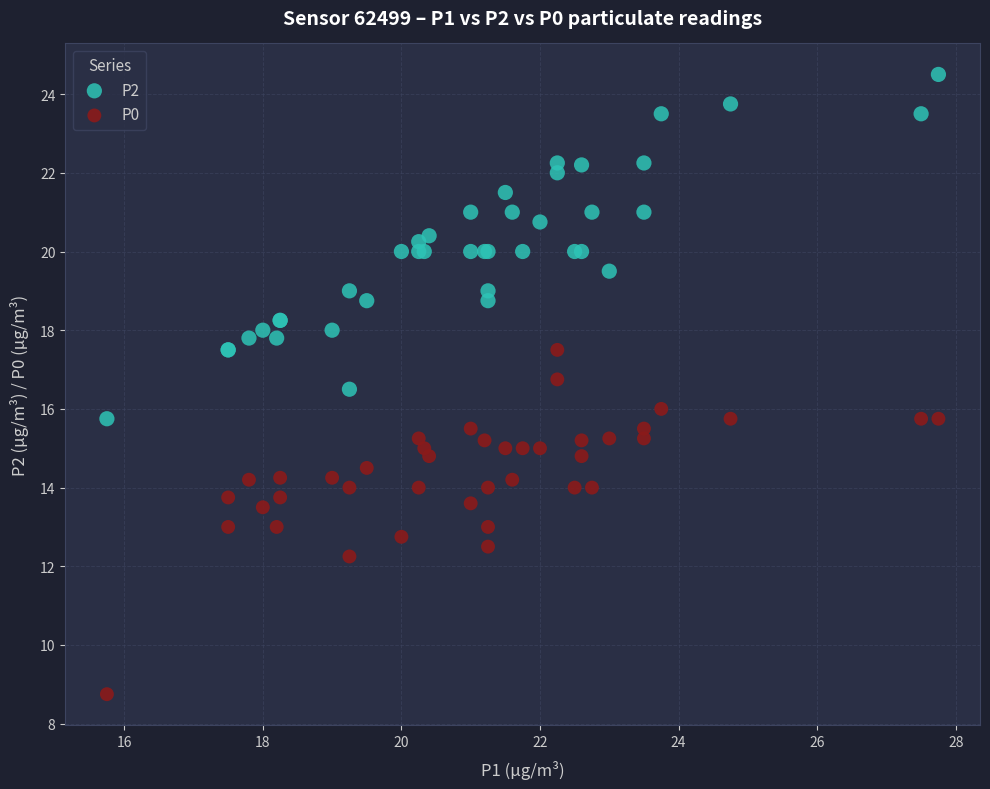

Which series reaches the maximum Y coordinate?

P2